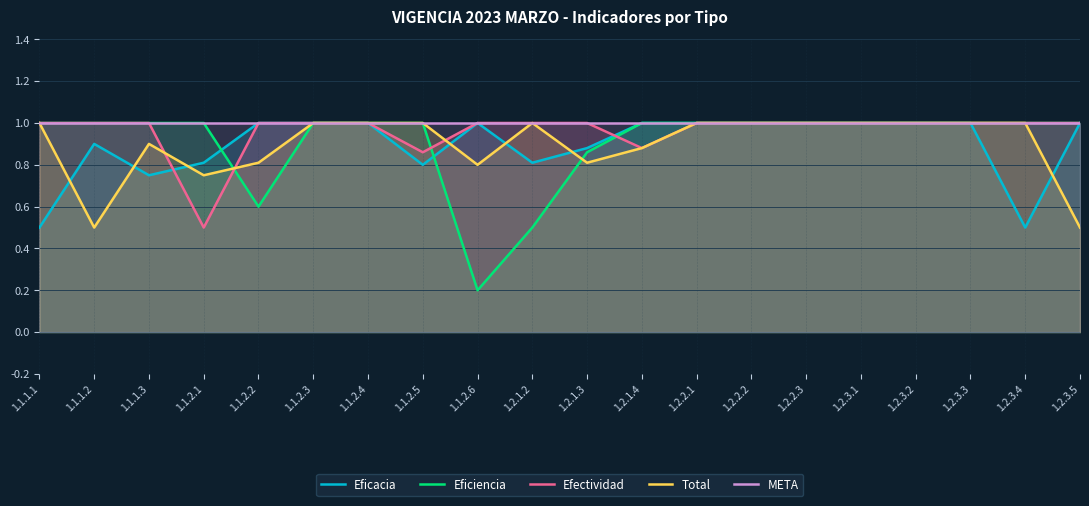

What is the value of the Efectividad point at the 9th from the left?

1.0